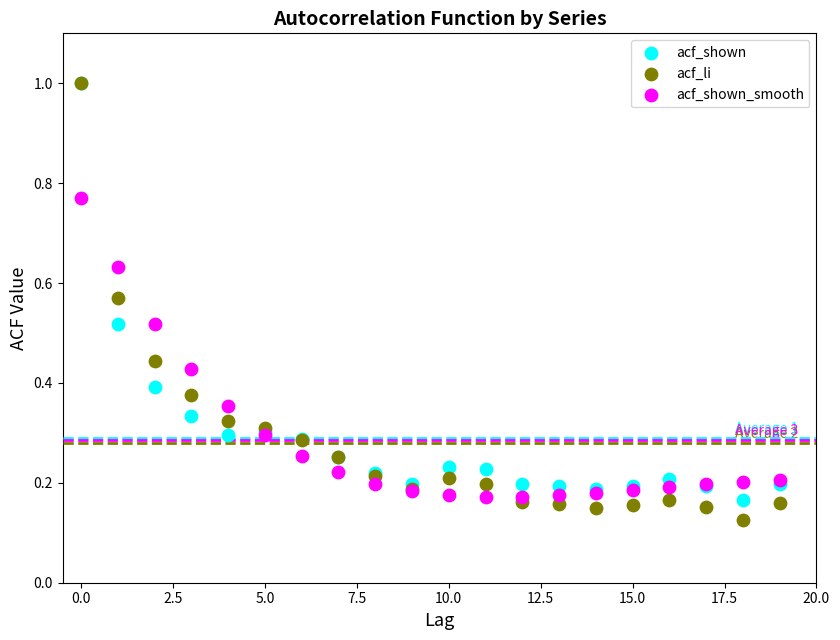

Which series reaches the minimum Y coordinate?

acf_li